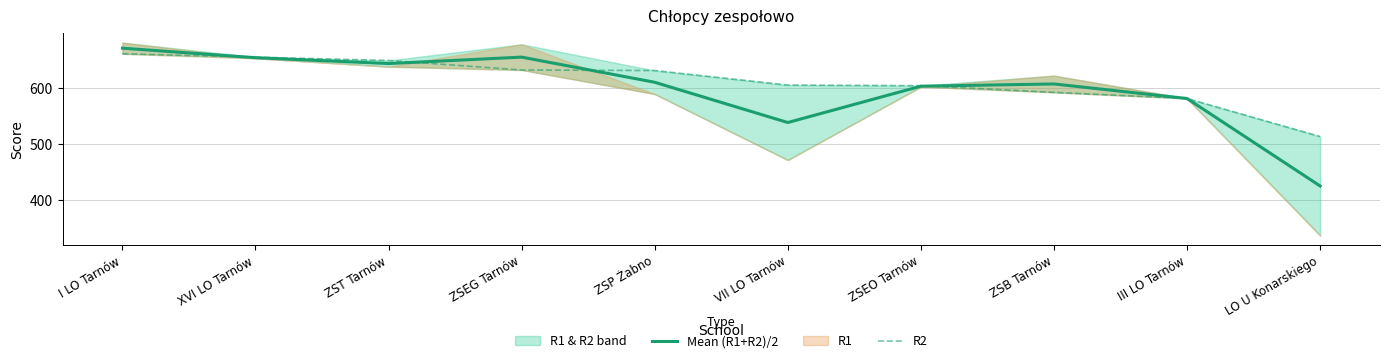

What is the difference between the second highest and second lowest values in the Mean (R1+R2)/2 series?

117.0